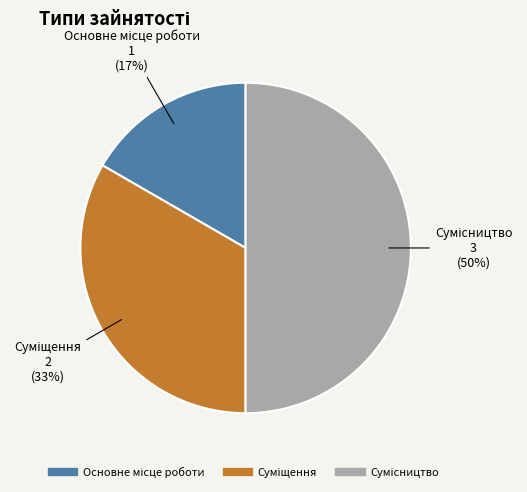

To the nearest percent, what is the average slice percentage?

33%